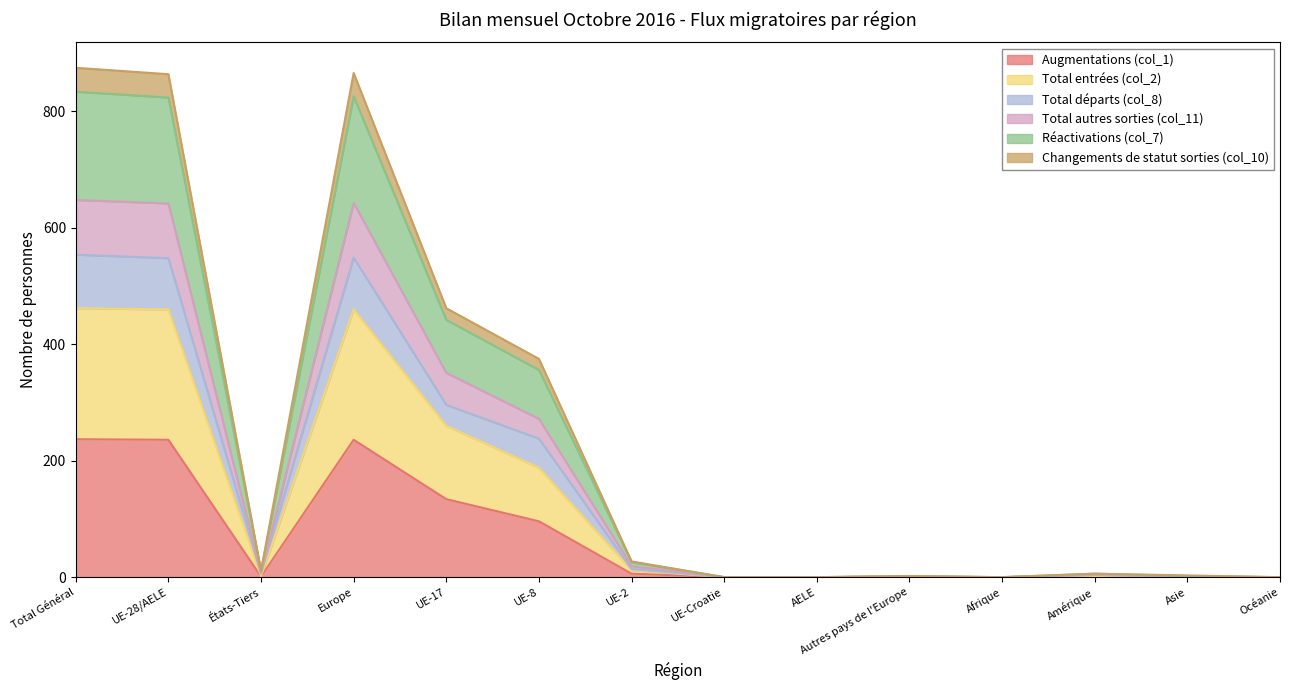

The value of Augmentations (col_1) at Asie is -101. True or false?

False